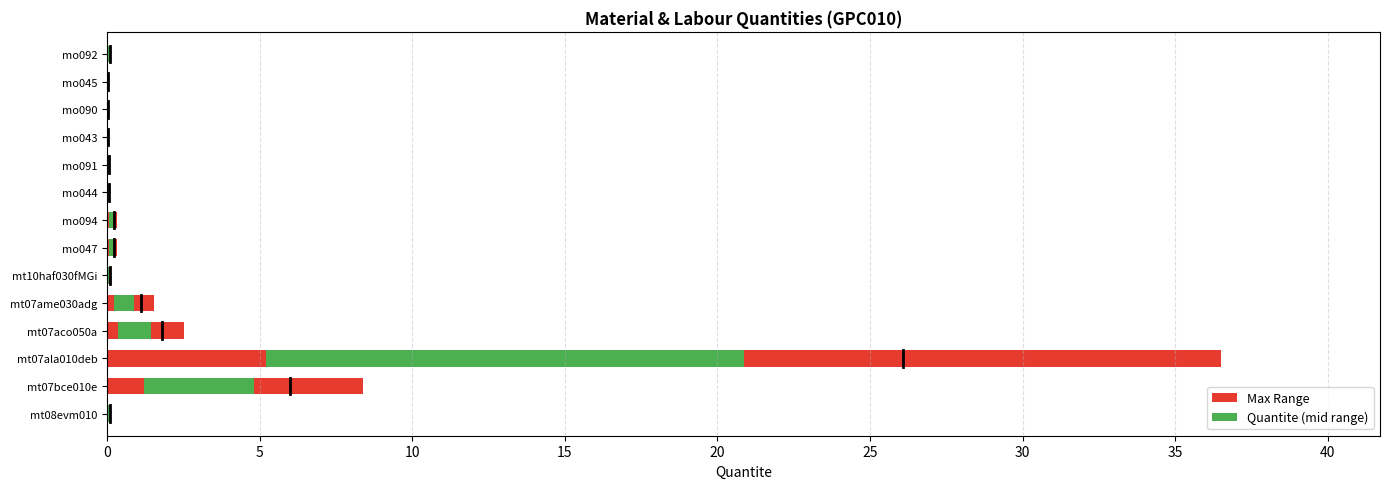

What is the label of the 10th bar from the left?

mo091